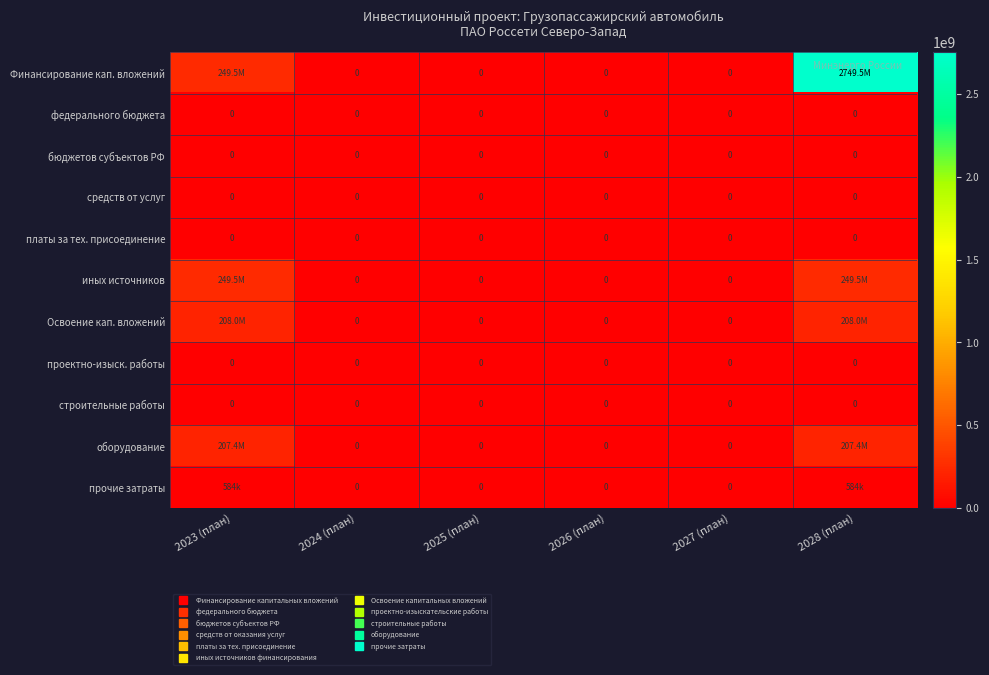

Count the number of data series in this chart.

11